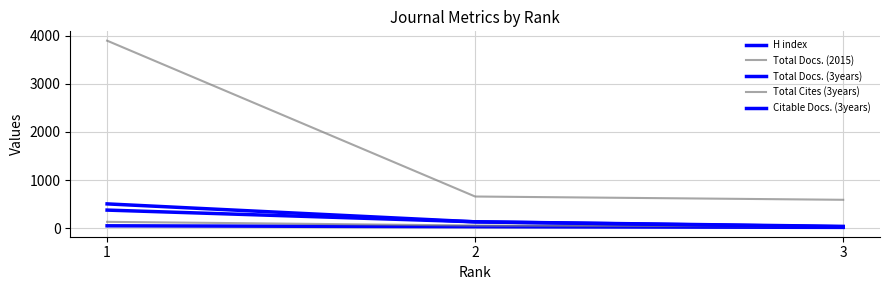

Between 2 and 1, which is larger?

1